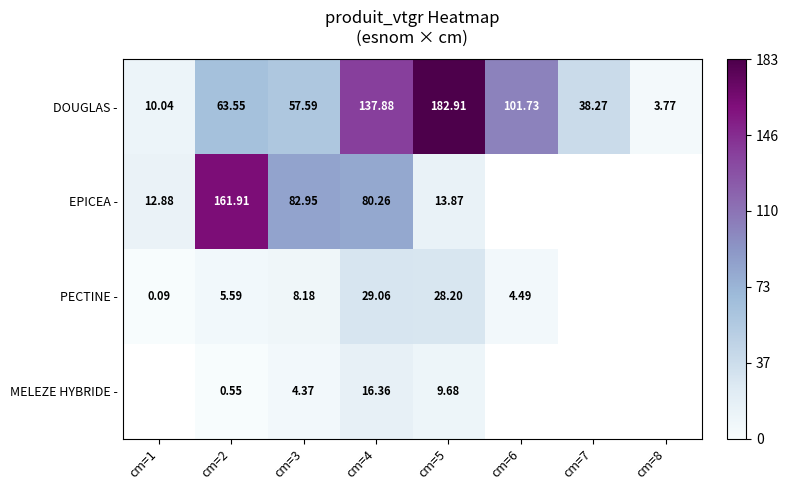

Is the value of MELEZE HYBRIDE - at cm=4 greater than the value of DOUGLAS - at cm=1?

Yes